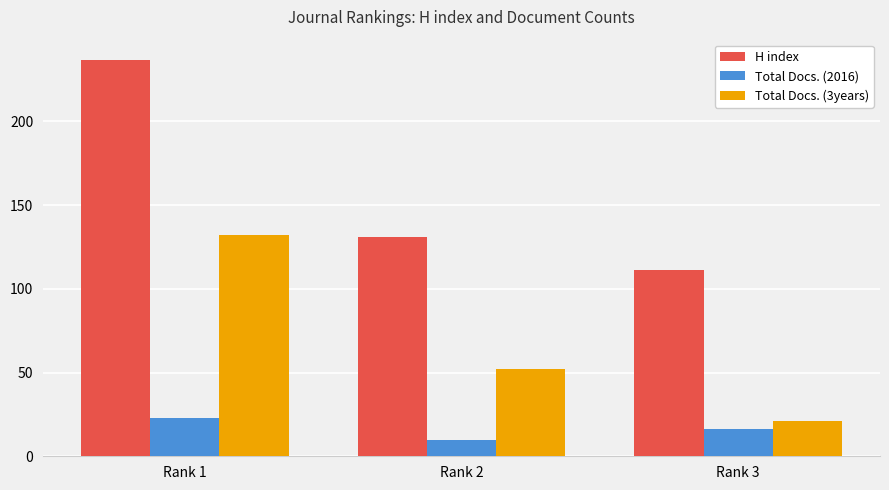

How many data points does each series have?

3